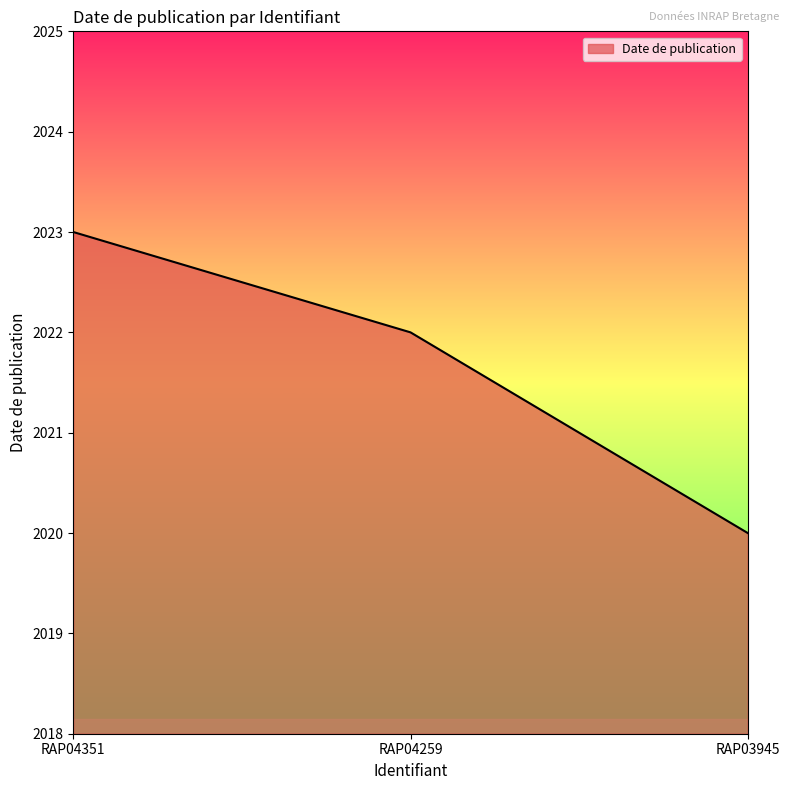

What is the sum of all values?

6065